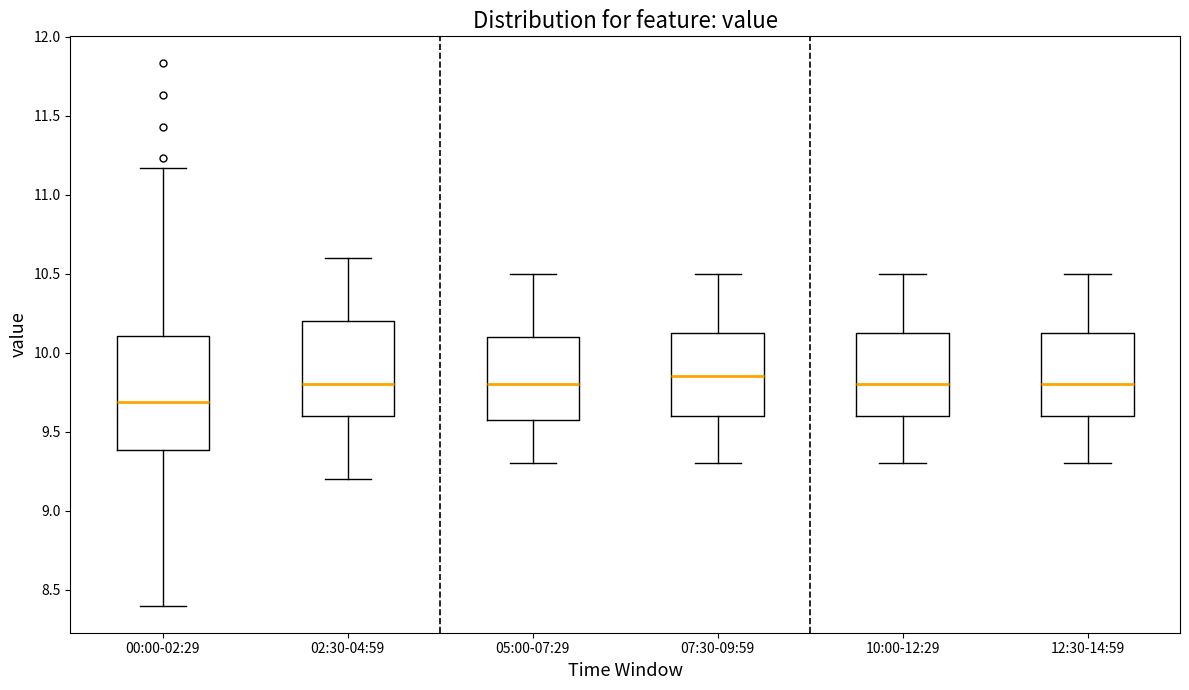

Which box has the highest median line?

07:30-09:59